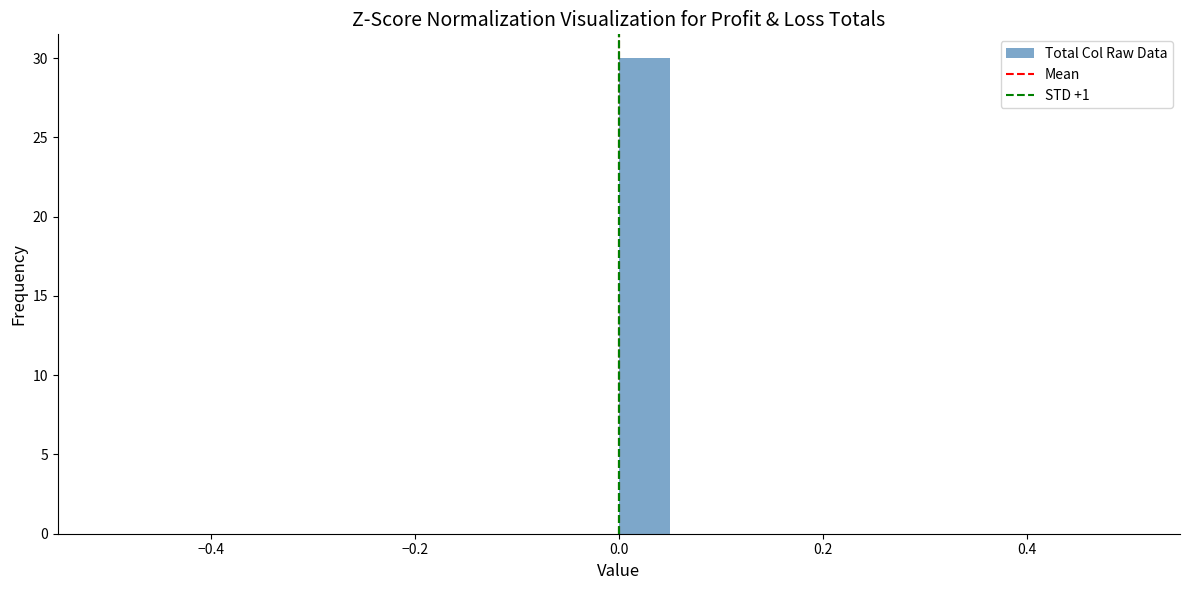

Read against the x-axis, roughly where is the centre of the tallest bar?

0.02